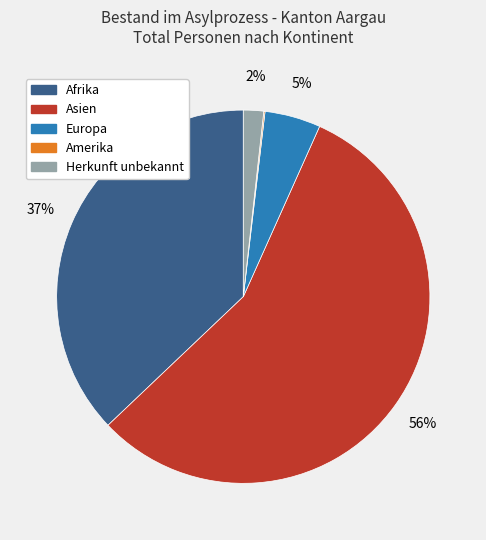

Which slice is the largest?

Asien